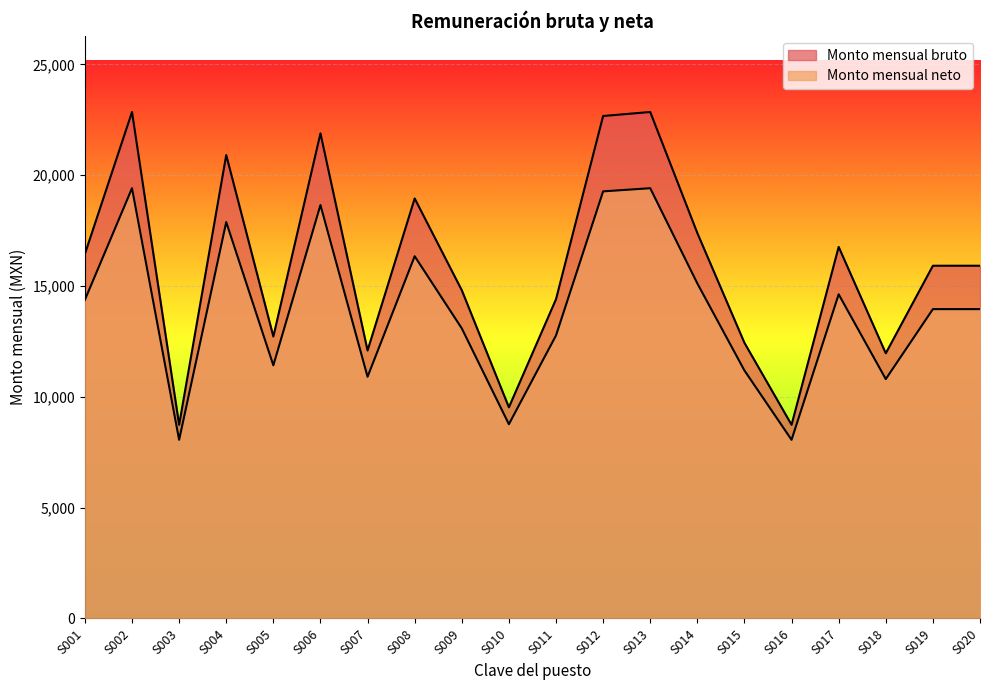

Is the value of Monto mensual bruto at S019 greater than the value of Monto mensual neto at S004?

No